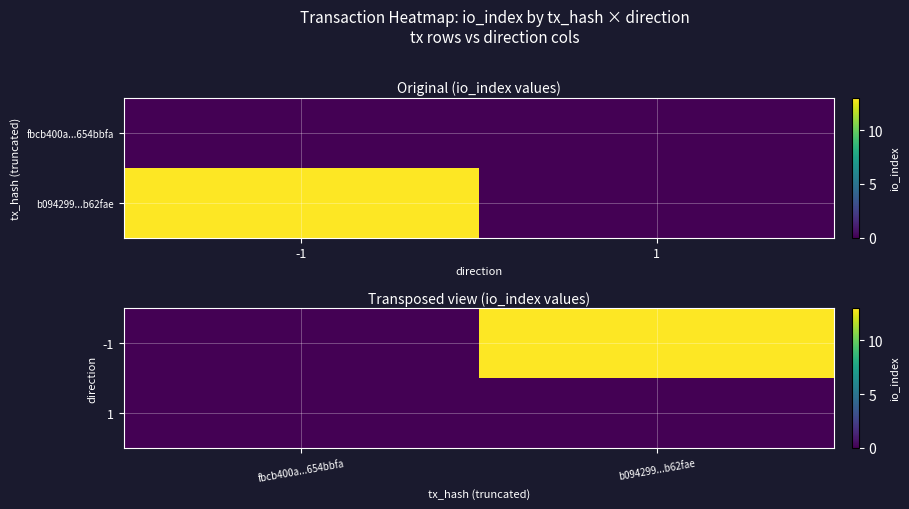

Which series has the largest range (max minus min)?

-1